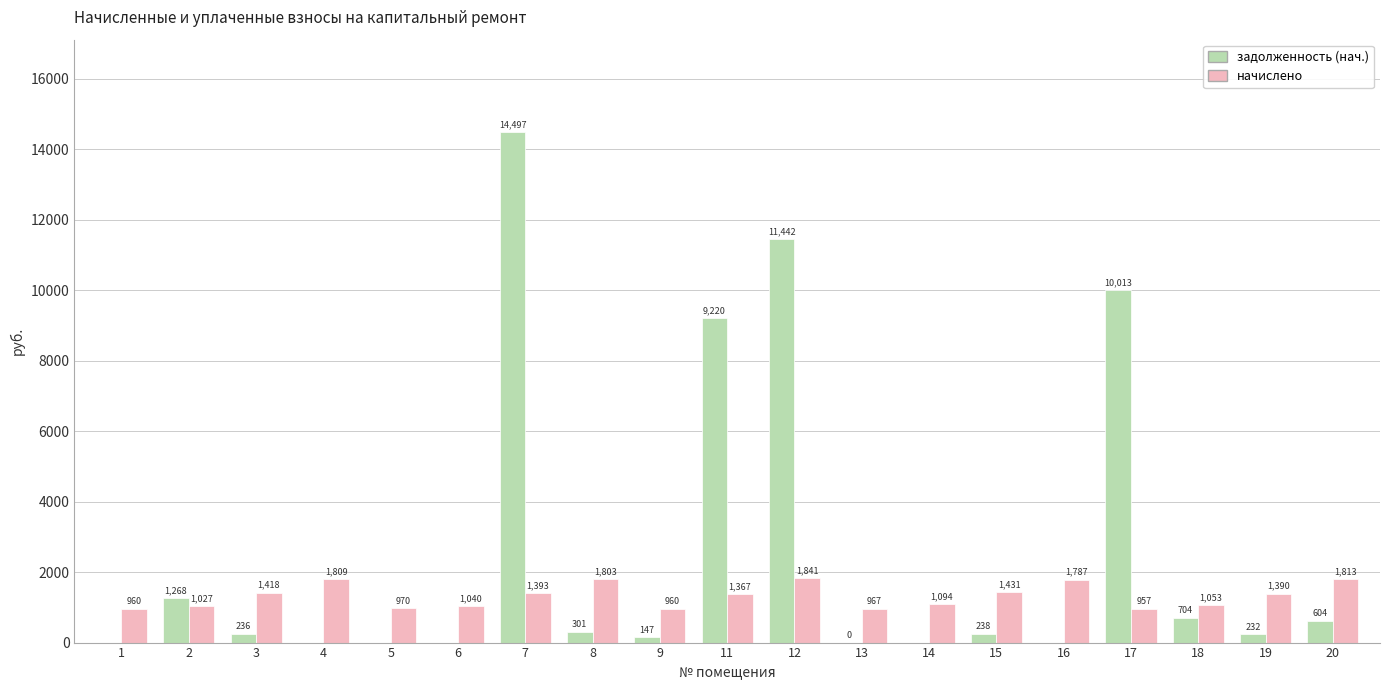

What is the difference between the начислено values at 7 and 12?

448.4